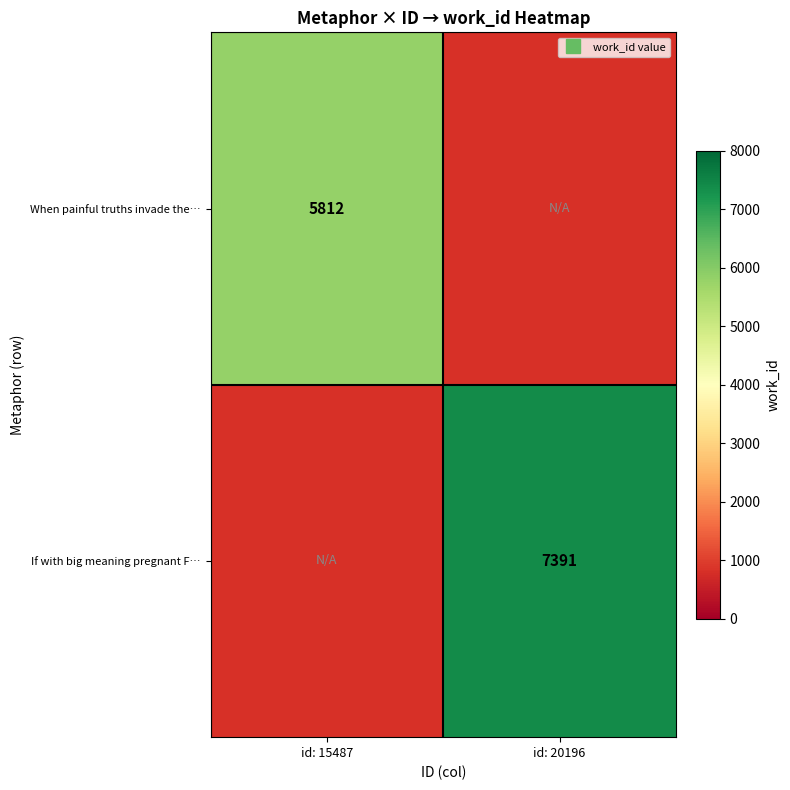

Rank the series at id: 15487 from lowest to highest value.

When painful truths invade the…, If with big meaning pregnant F…